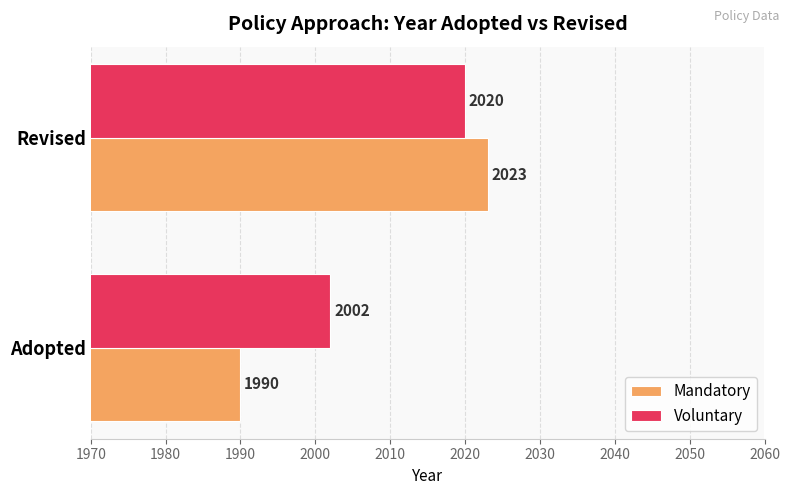

What is the difference between the Mandatory values at Revised and Adopted?

33